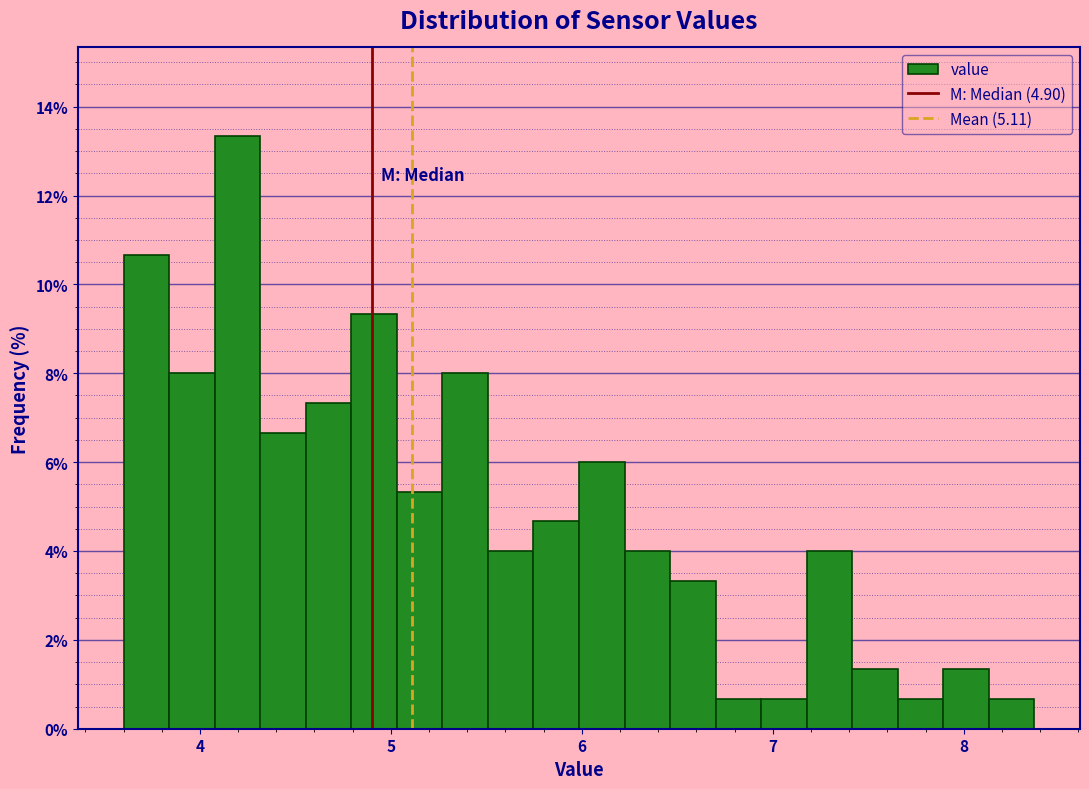

Around what value on the x-axis is the tallest bar? Give the approximate position of its centre, as read against the axis.

4.2